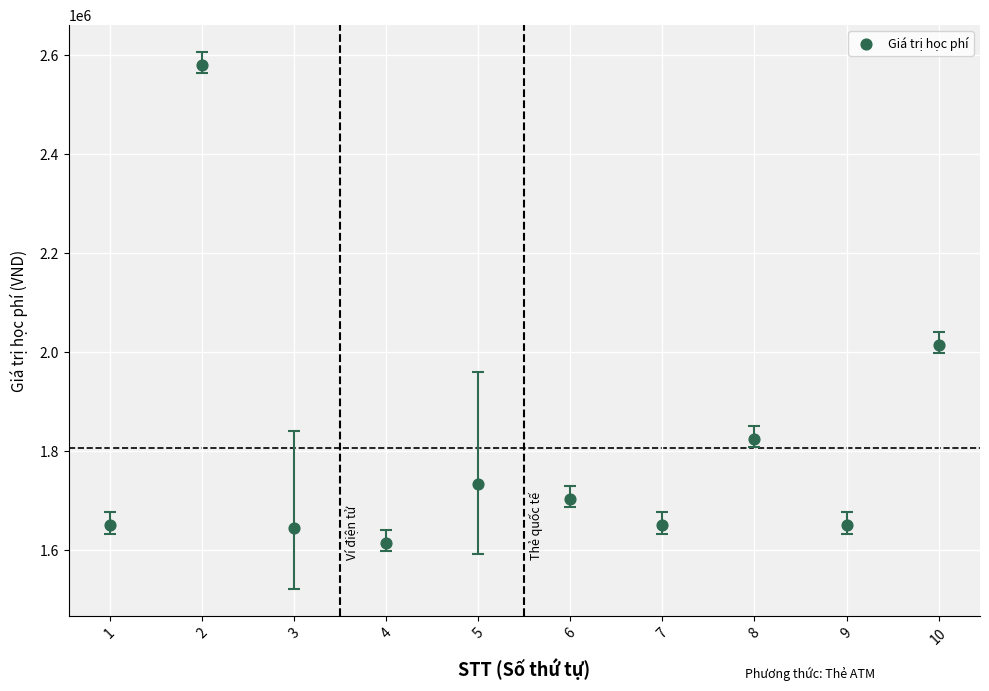

What is the average Y value?

1806600